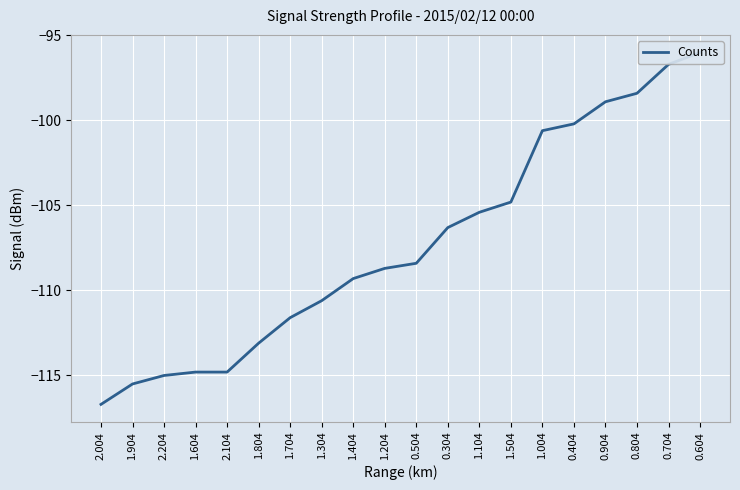

Is this an area chart (filled region under the line)?

No